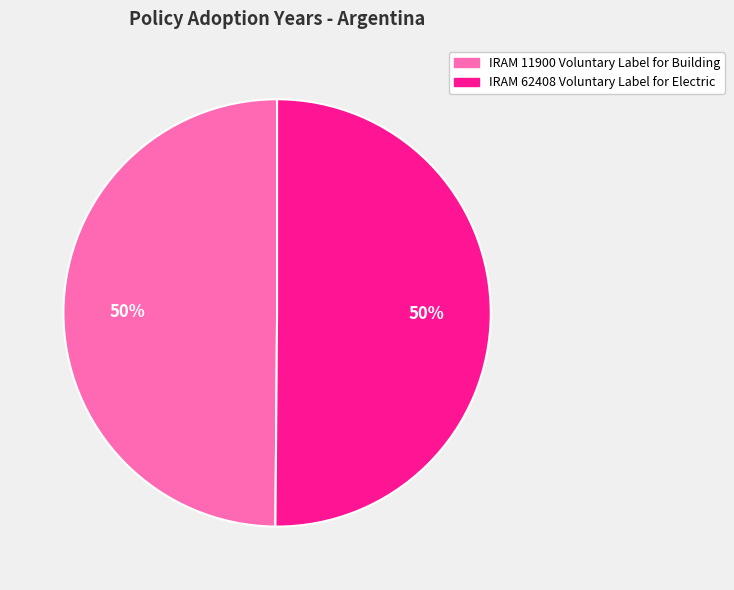

Do IRAM 11900 Voluntary Label for Building and IRAM 62408 Voluntary Label for Electric together represent more than half of the pie?

Yes